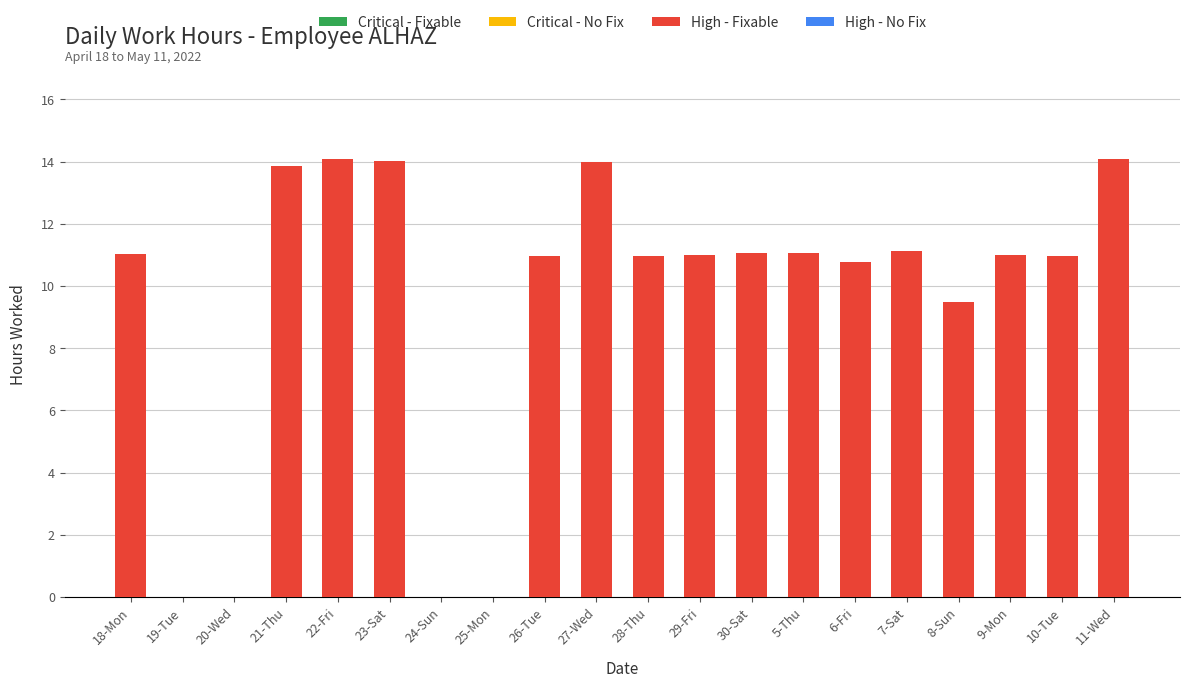

What is the sum of the values at 21-Thu and 27-Wed?

27.9